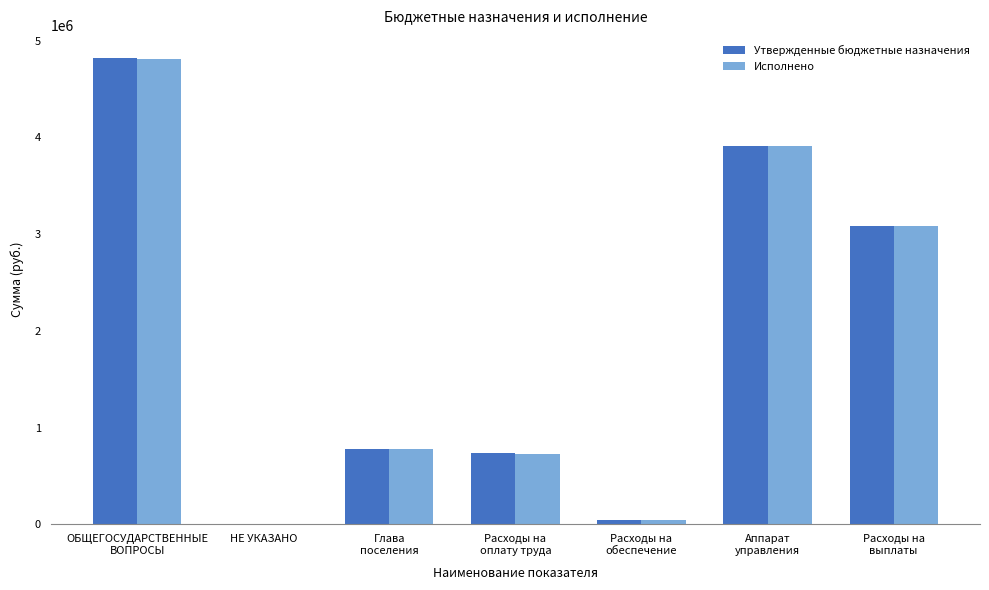

At which label does Исполнено first exceed 778263?

ОБЩЕГОСУДАРСТВЕННЫЕ
ВОПРОСЫ